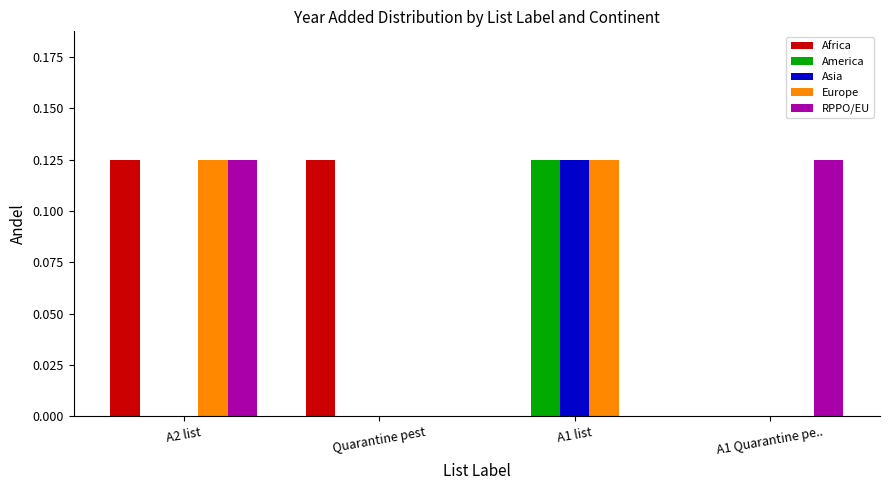

Which category has the highest value in the Asia series?

A1 list